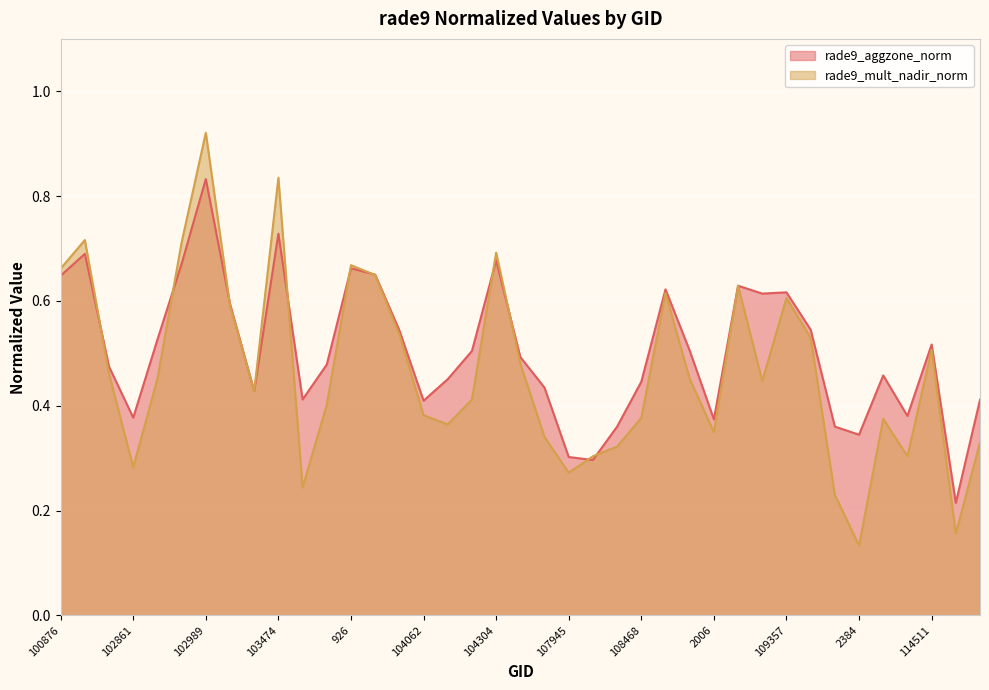

Reading left to right, transcribe all the data shown in this chart.

rade9_aggzone_norm: 0.6	0.7	0.5	0.4	0.5	0.7	0.8	0.6	0.4	0.7	0.4	0.5	0.7	0.7	0.5	0.4	0.5	0.5	0.7	0.5	0.4	0.3	0.3	0.4	0.4	0.6	0.5	0.4	0.6	0.6	0.6	0.5	0.4	0.3	0.5	0.4	0.5	0.2	0.4
rade9_mult_nadir_norm: 0.7	0.7	0.5	0.3	0.5	0.7	0.9	0.6	0.4	0.8	0.2	0.4	0.7	0.6	0.5	0.4	0.4	0.4	0.7	0.5	0.3	0.3	0.3	0.3	0.4	0.6	0.5	0.3	0.6	0.4	0.6	0.5	0.2	0.1	0.4	0.3	0.5	0.2	0.3